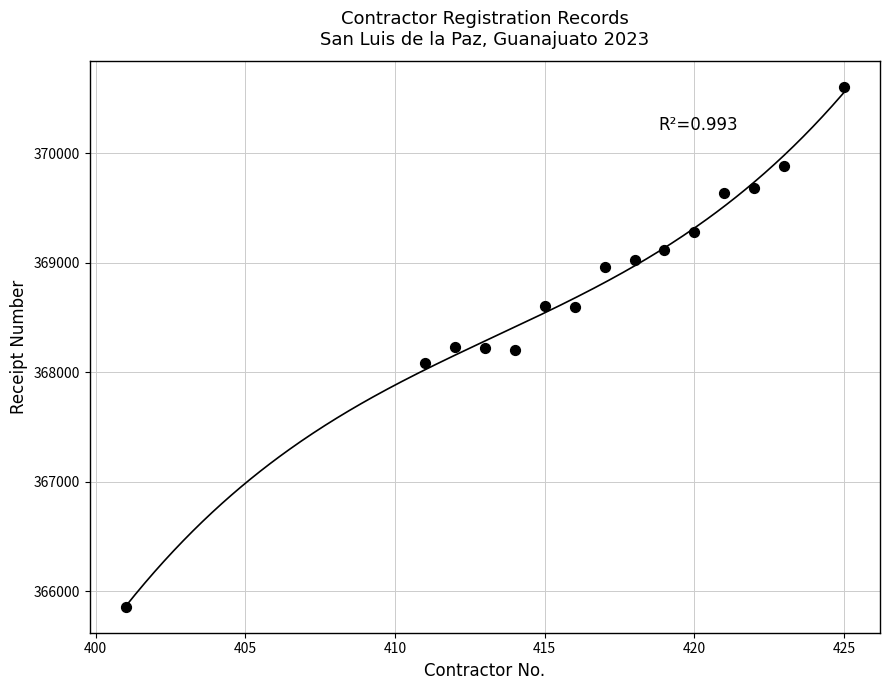

What is the range of X values (max minus min)?

24